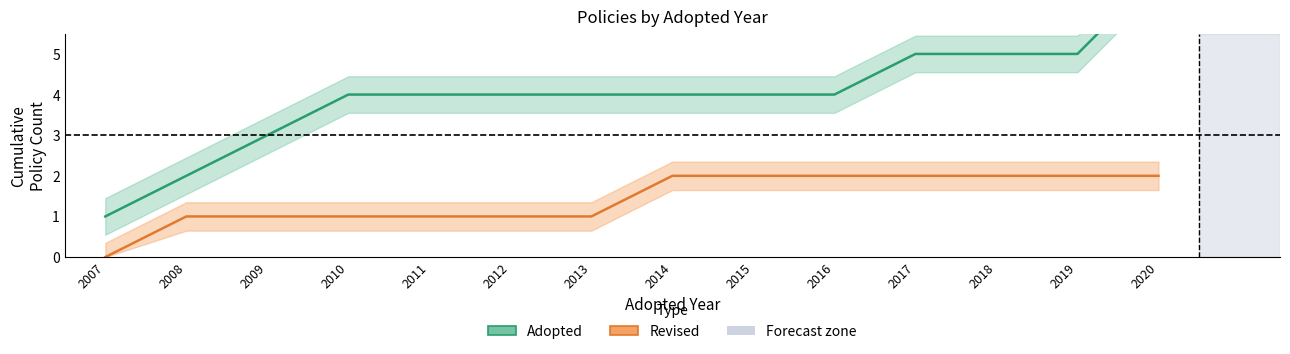

What are all the series names shown in the legend?

Adopted, Revised